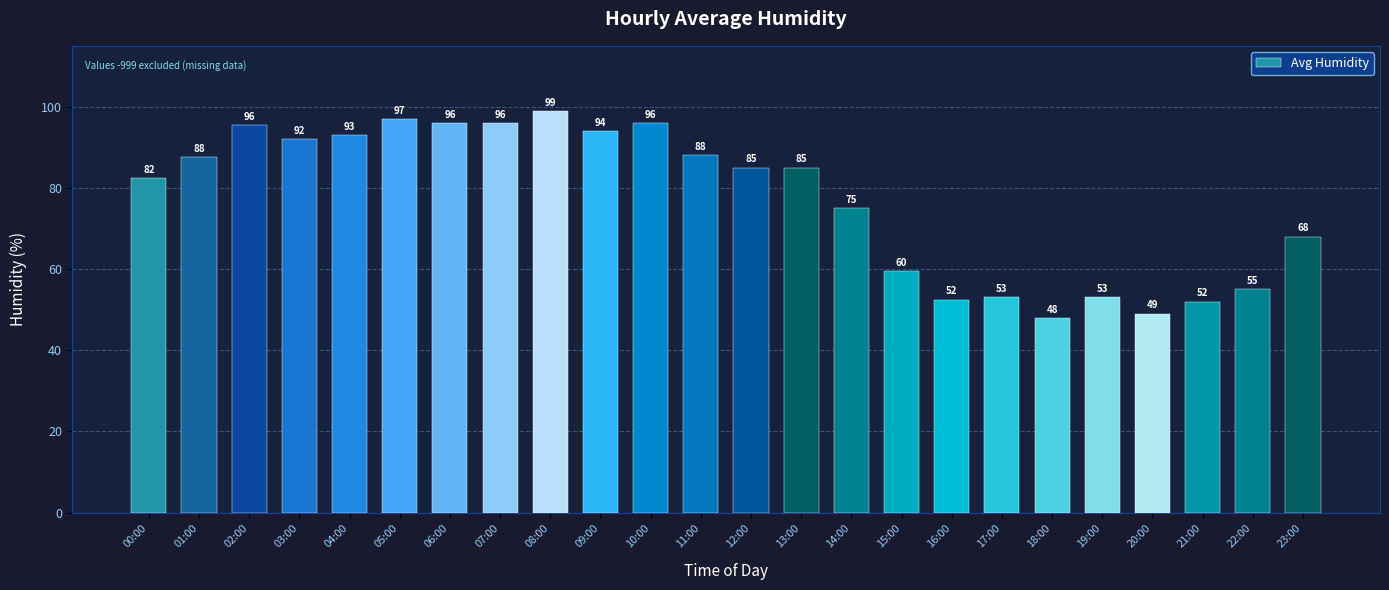

What is the difference between the values at 14:00 and 18:00?

27.0